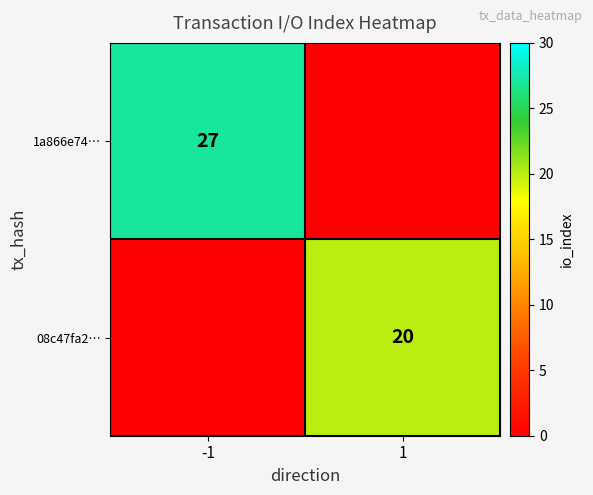

Is the value of 08c47fa2… at 1 greater than the value of 1a866e74… at -1?

No